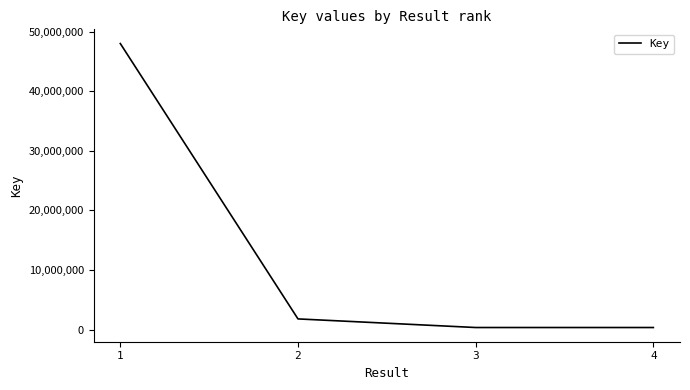

The value at 2 is 1781809. True or false?

True